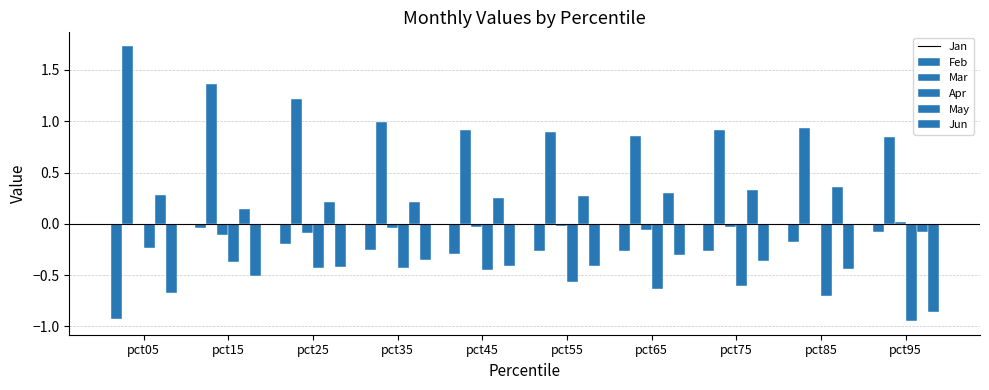

Which has a higher value, pct35 or pct65?

pct35